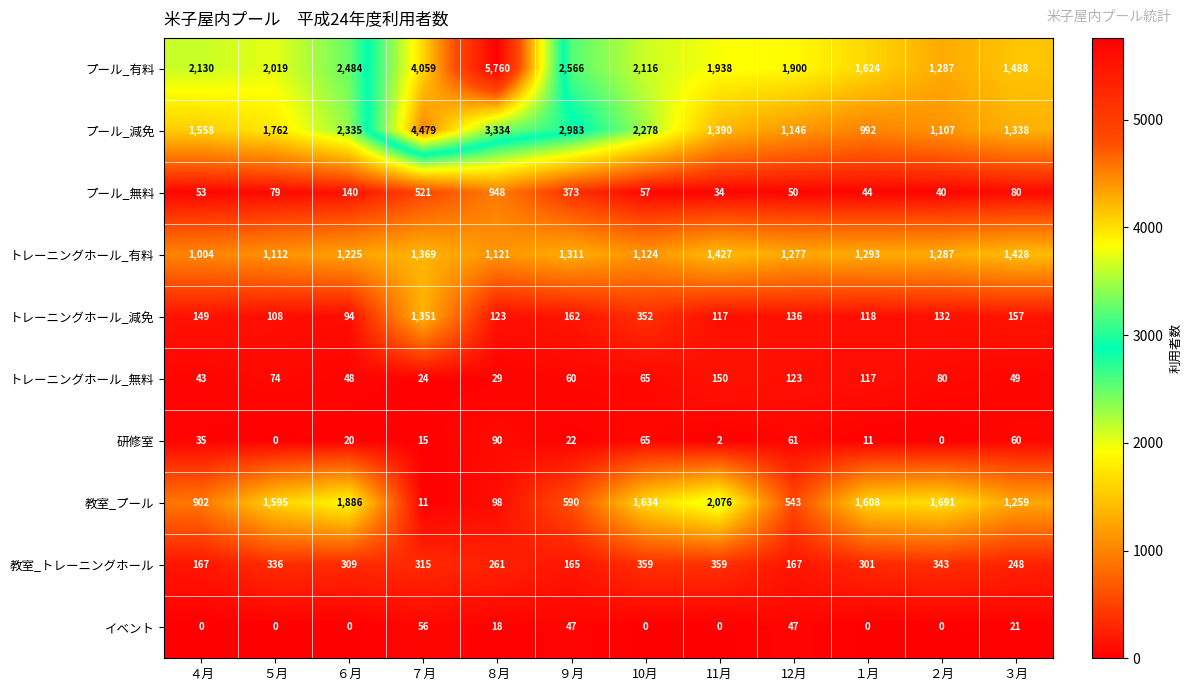

What is the approximate value of トレーニングホール_有料 at １月, to the nearest 50?

1300